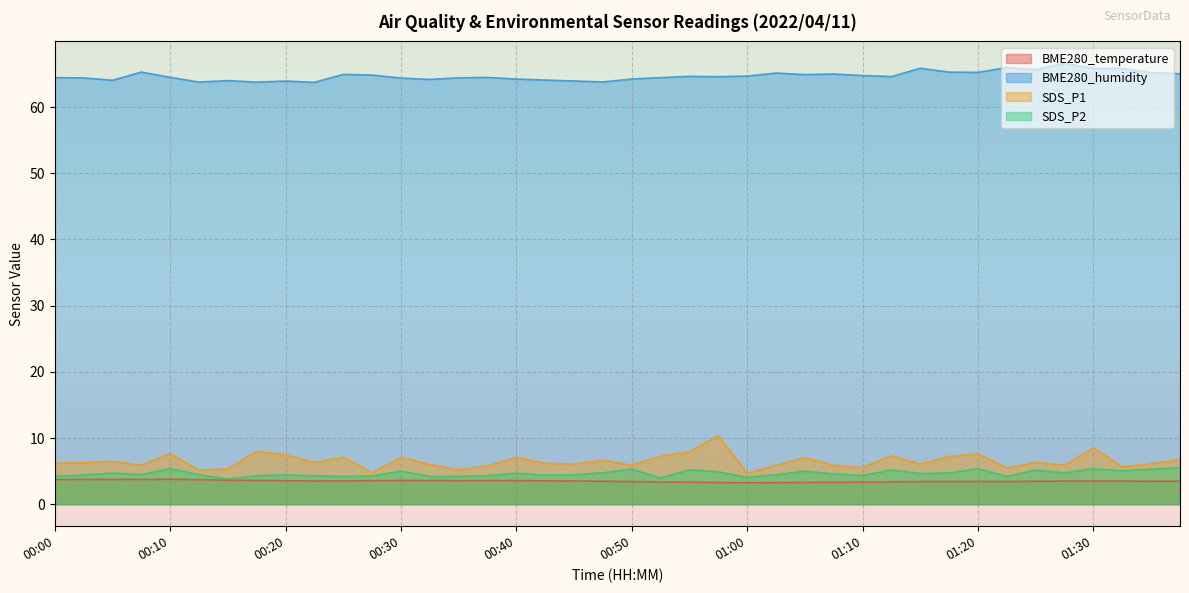

How many lines are shown in the chart?

4